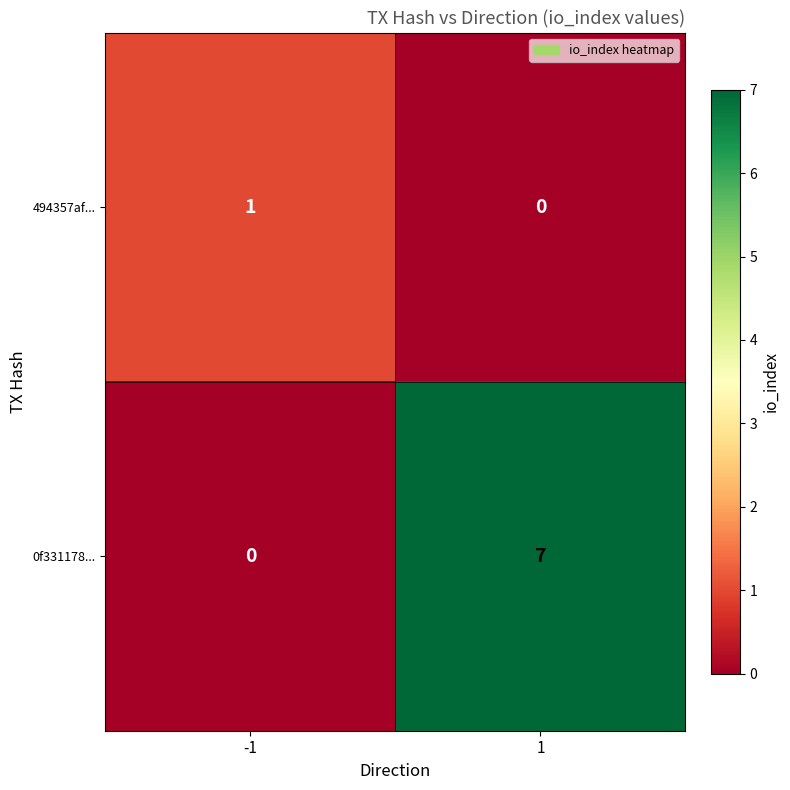

At -1, list the series in order from smallest to largest.

0f331178..., 494357af...